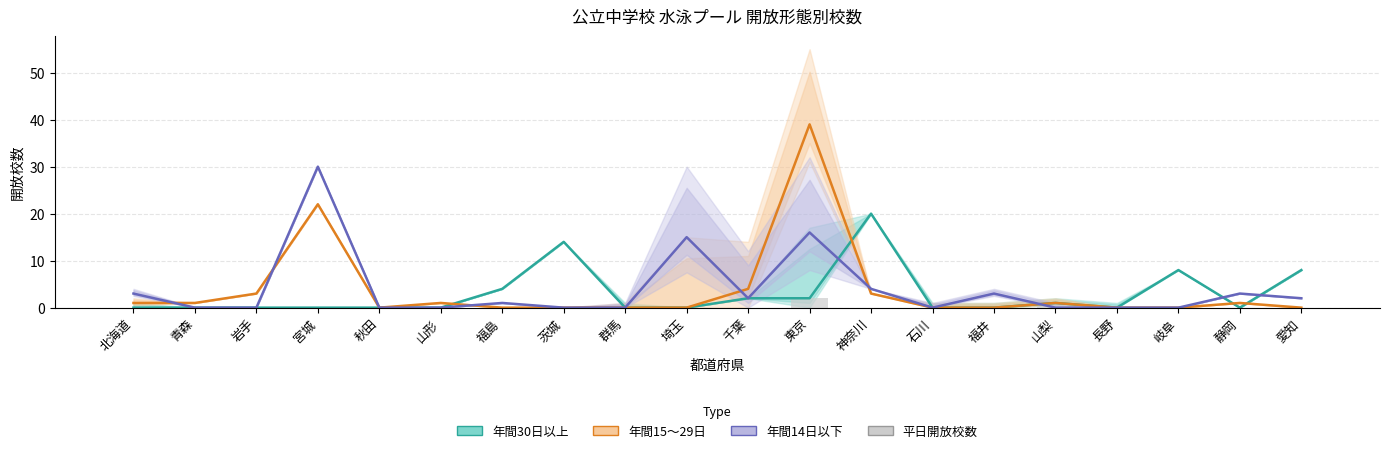

What is the label of the 12th bar from the right?

群馬